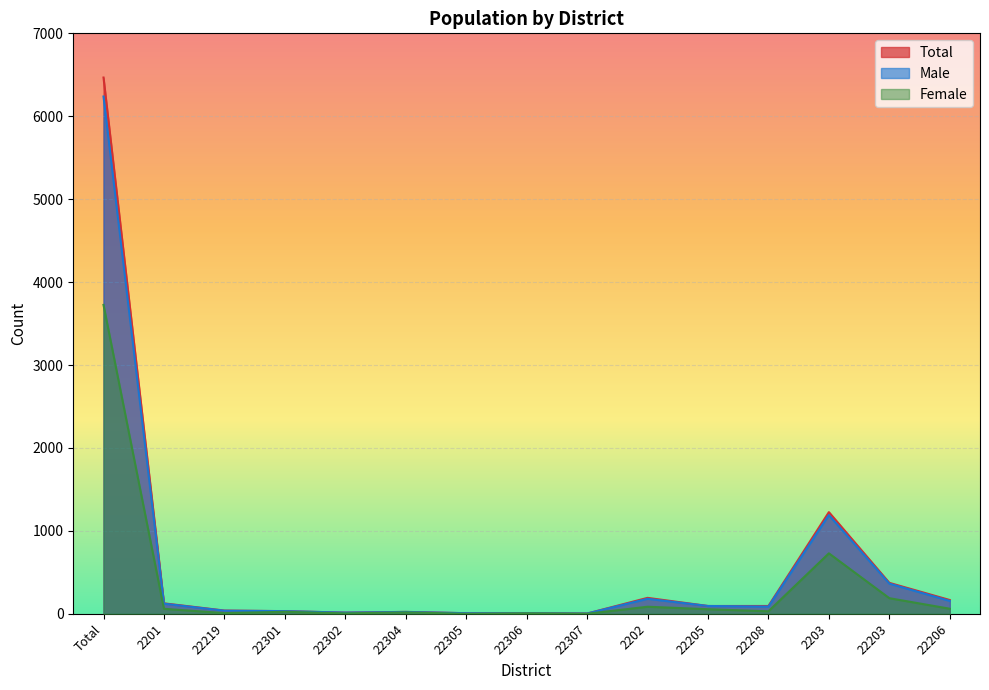

What is the maximum value shown in the chart?

6467